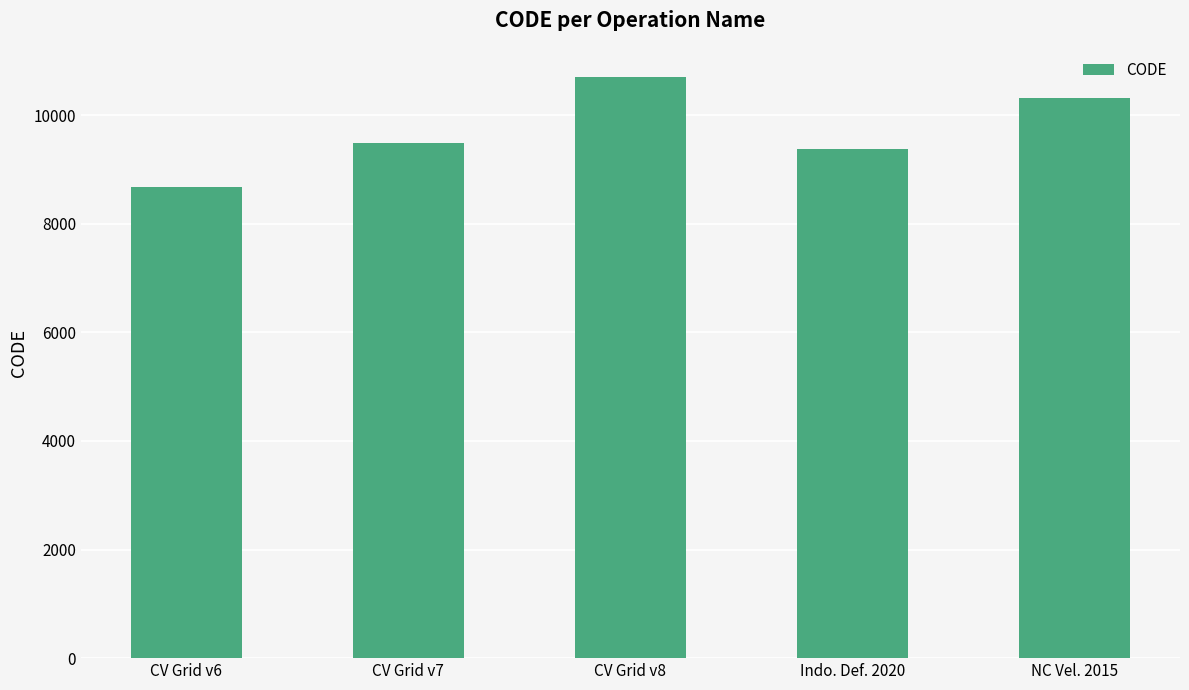

List the labels in order of value, largest first.

CV Grid v8, NC Vel. 2015, CV Grid v7, Indo. Def. 2020, CV Grid v6